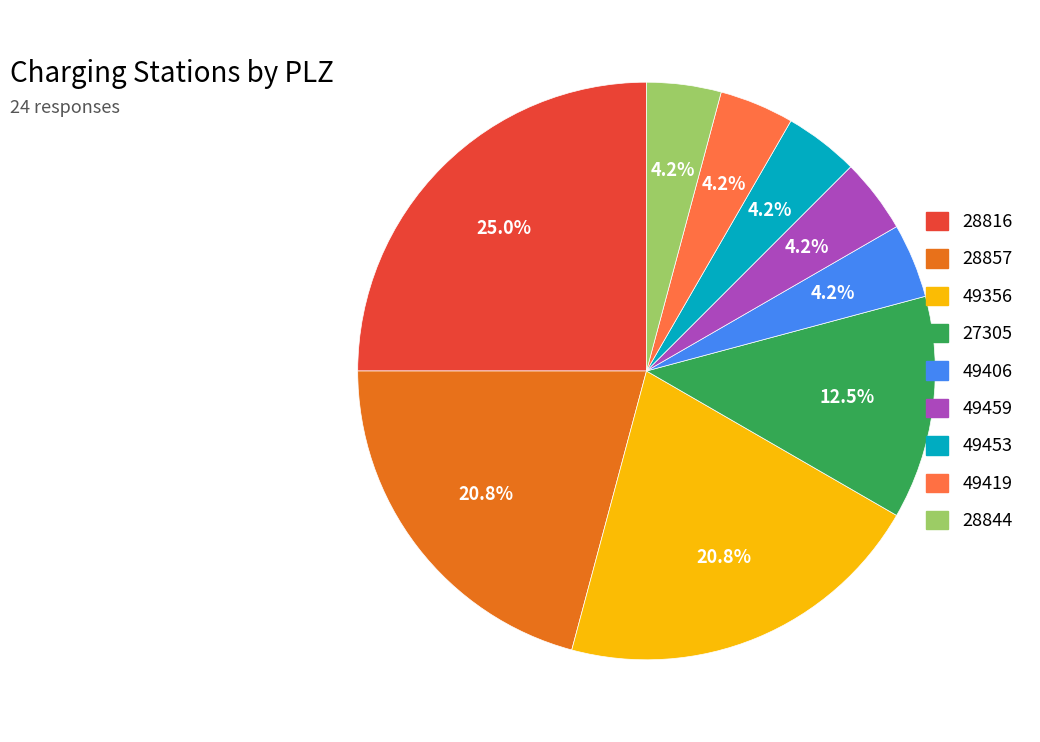

The 27305 slice represents 3% of the pie. True or false?

False